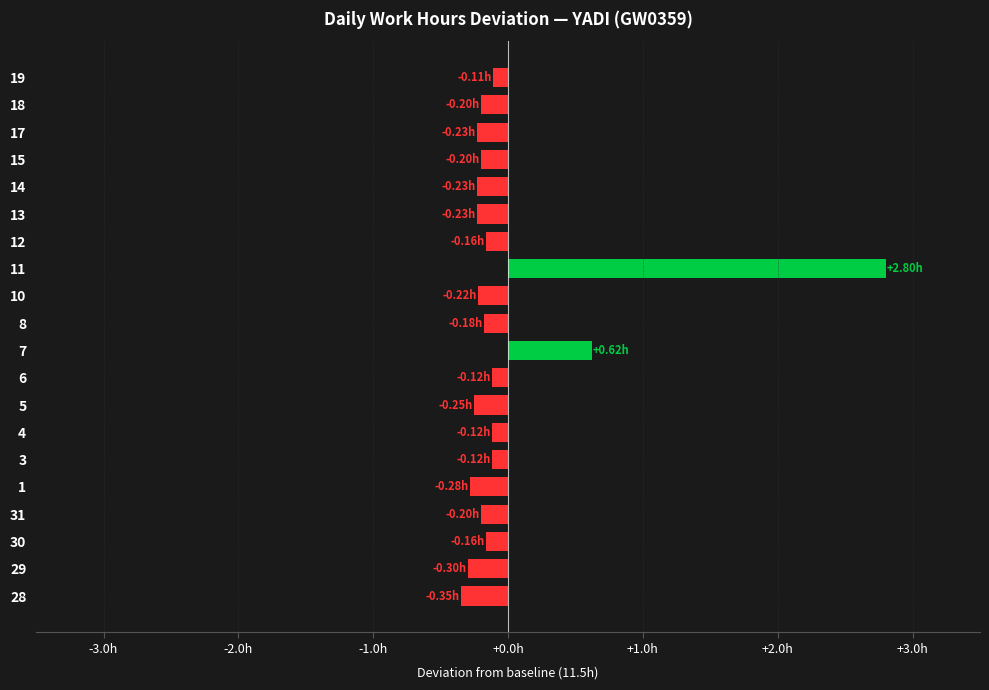

Does the chart contain any negative values?

Yes